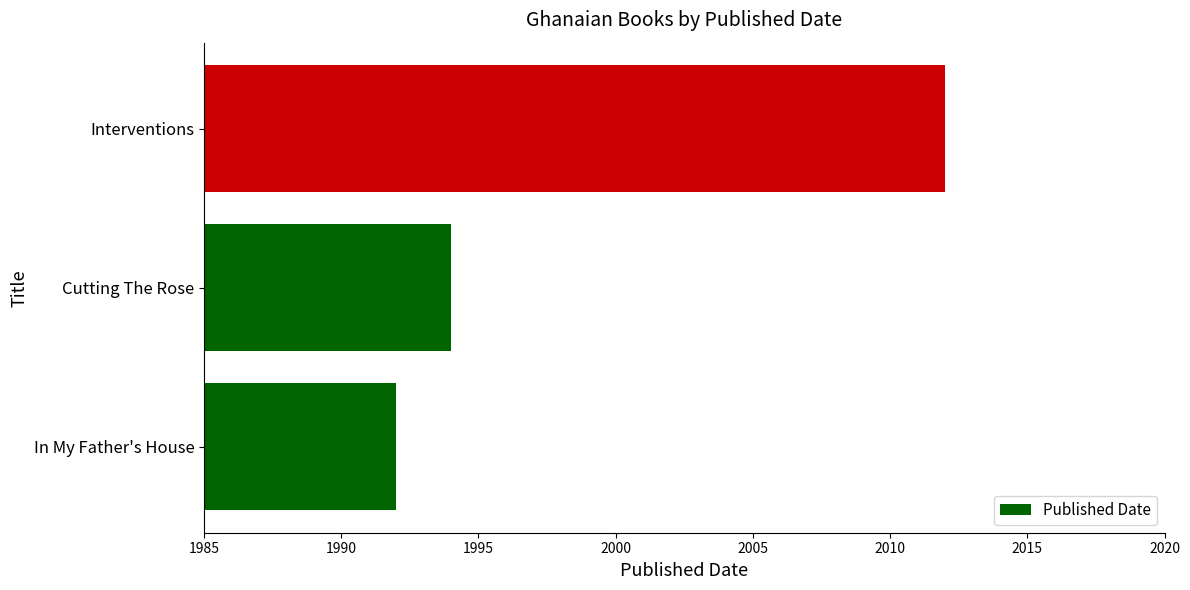

List the labels in order of value, largest first.

Interventions, Cutting The Rose, In My Father's House